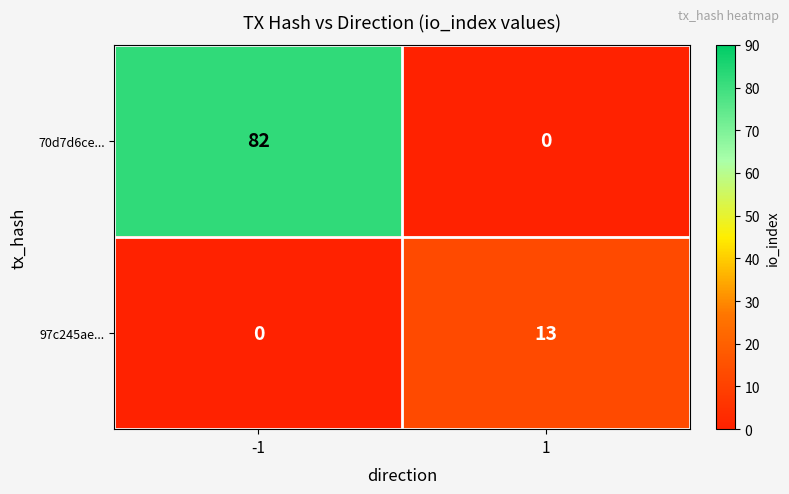

The value of 70d7d6ce... at -1 is 49. True or false?

False